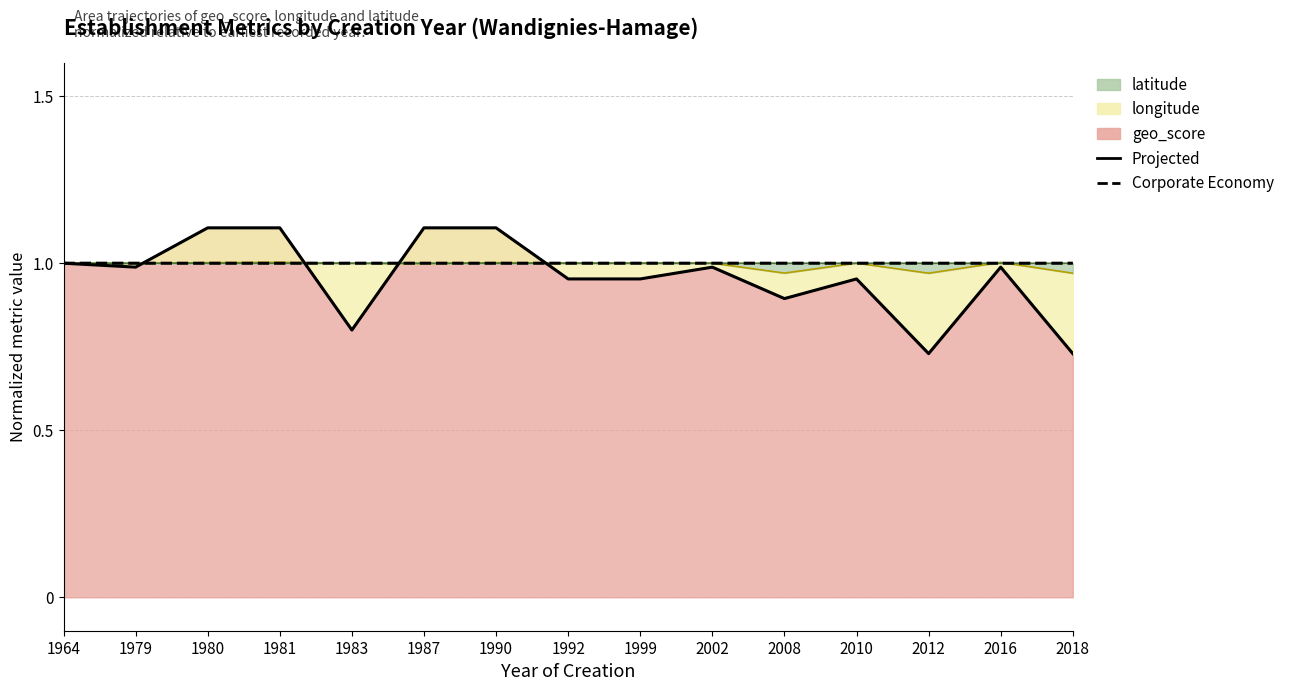

Reading left to right, transcribe all the data shown in this chart.

Projected geo_score: 1.0	1.0	1.1	1.1	0.8	1.1	1.1	1.0	1.0	1.0	0.9	1.0	0.7	1.0	0.7
Corporate Economy (lat): 1.0	1.0	1.0	1.0	1.0	1.0	1.0	1.0	1.0	1.0	1.0	1.0	1.0	1.0	1.0